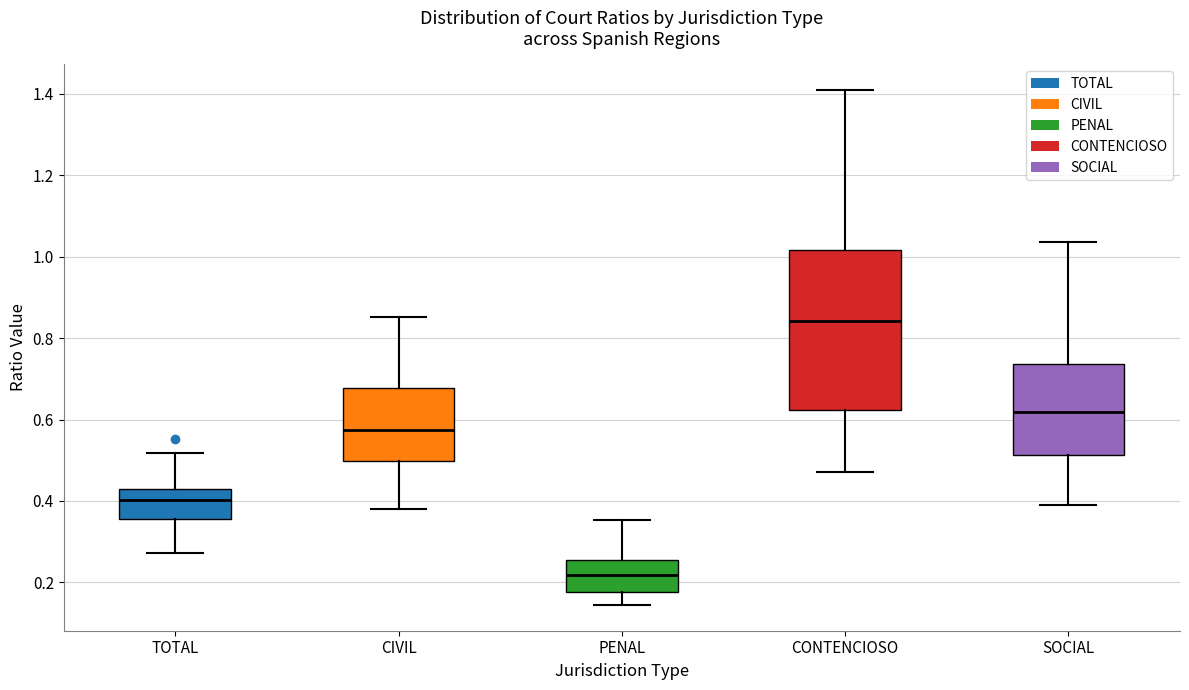

Reading left to right, read every box against the y-axis: the position of its median line, the range the box covers, and the ends of its whiskers. The values are not printed on the chart, so give them approximately, as read against the axis.

TOTAL: median 0.40, box 0.36 to 0.42, whiskers 0.28 to 0.52
CIVIL: median 0.58, box 0.50 to 0.68, whiskers 0.38 to 0.86
PENAL: median 0.22, box 0.18 to 0.26, whiskers 0.14 to 0.36
CONTENCIOSO: median 0.84, box 0.62 to 1.02, whiskers 0.48 to 1.40
SOCIAL: median 0.62, box 0.52 to 0.74, whiskers 0.38 to 1.04